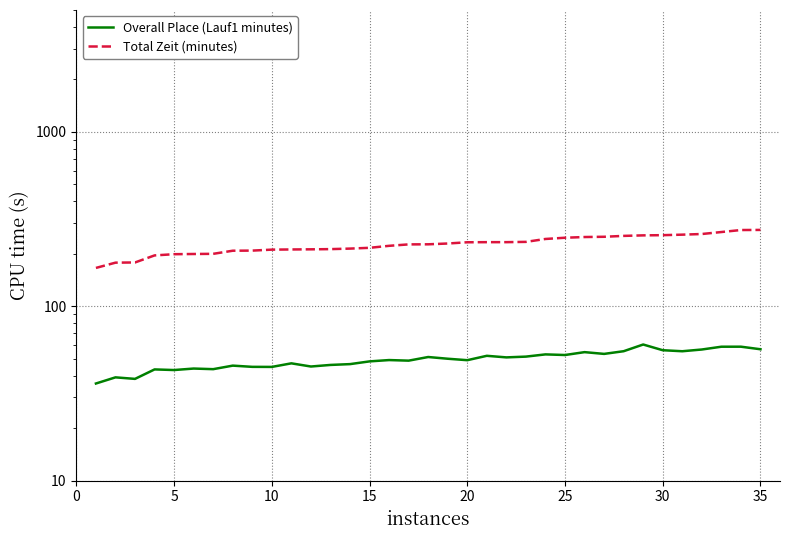

Between 30 and 34, which is larger?

34